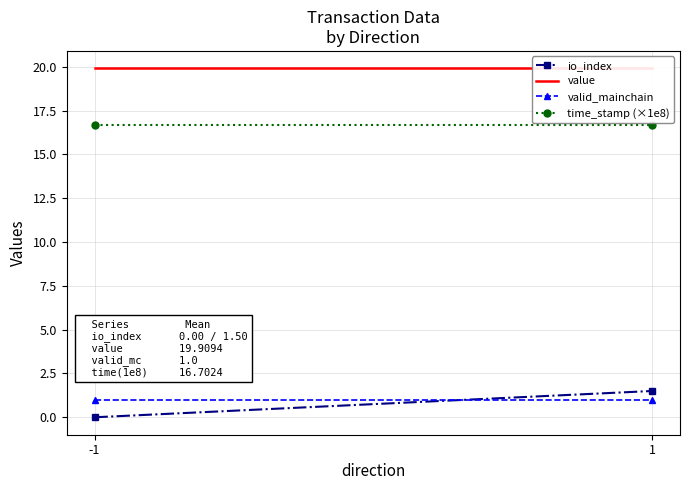

What is the highest value of the valid_mainchain series?

1.0